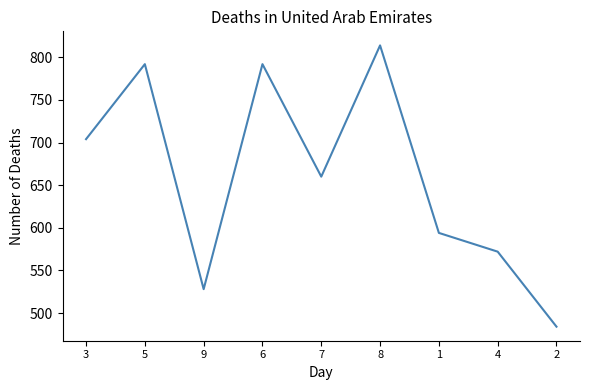

Reading left to right, what are all the values shown in this chart?

3=704	5=792	9=528	6=792	7=660	8=814	1=594	4=572	2=484